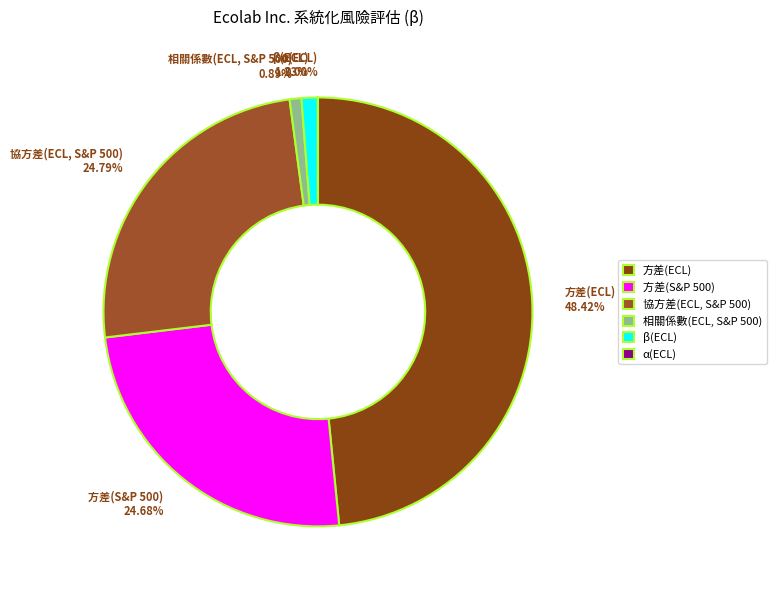

Is it true that 相關係數(ECL, S&P 500) is 8% of the pie?

False